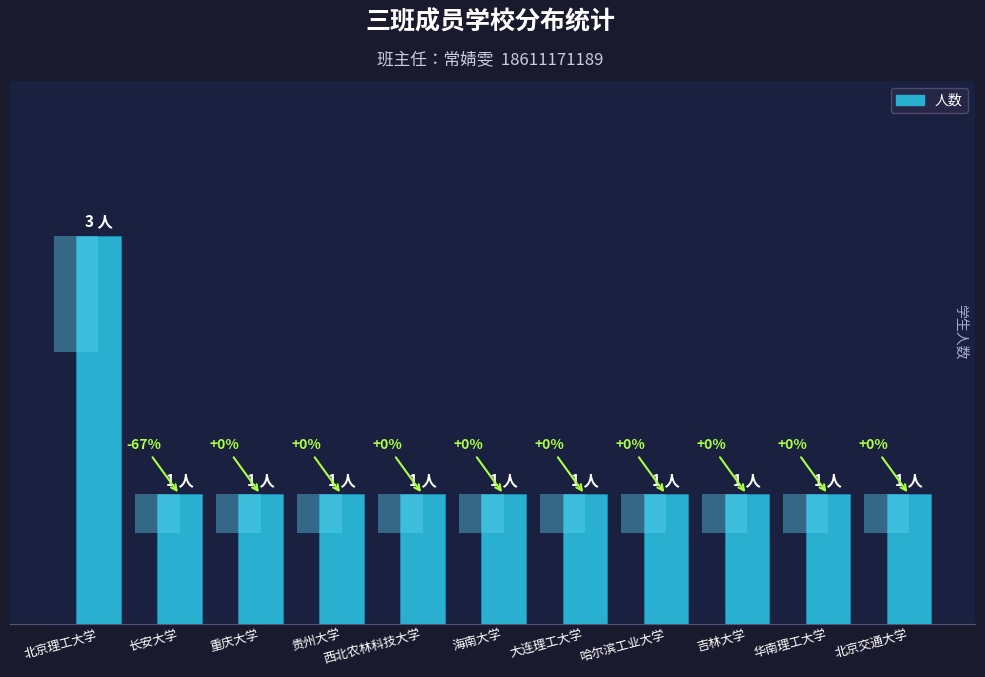

How many bars are there in total?

11